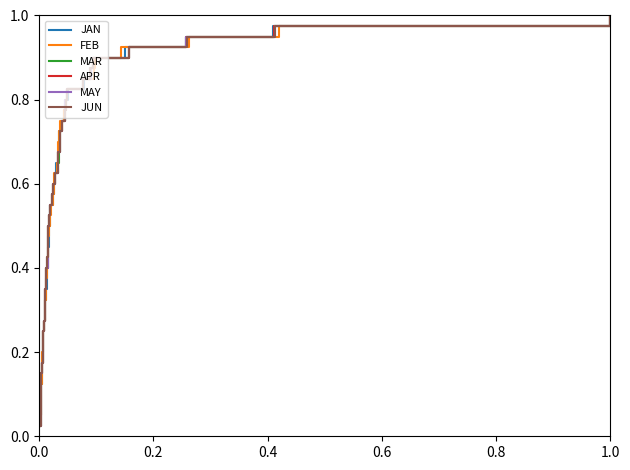

True or false: MAR and MAY intersect in this chart.

False